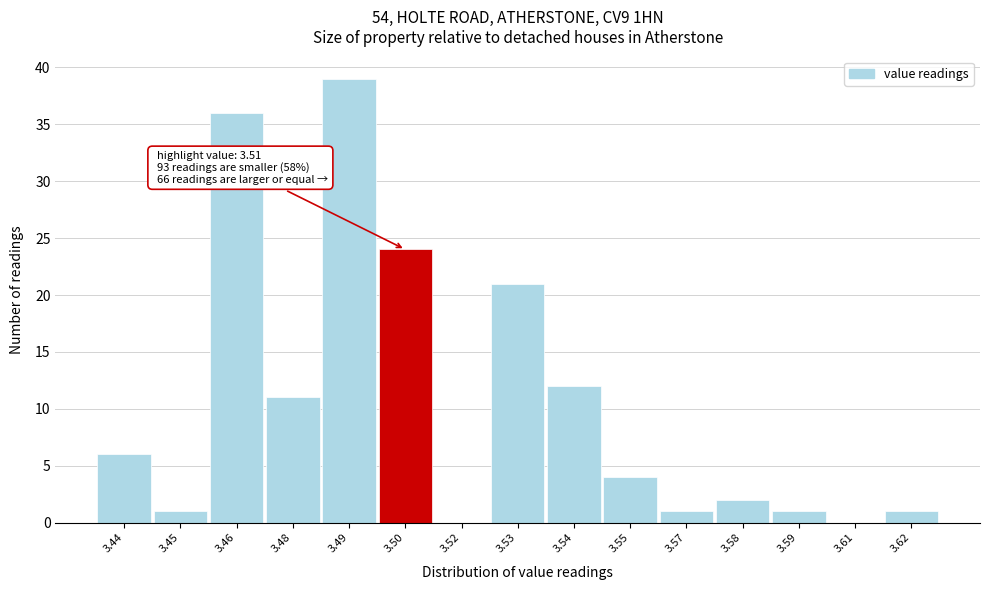

Reading right to left, what are all the values shown in this chart?

3.62=1	3.61=0	3.59=1	3.58=2	3.57=1	3.55=4	3.54=12	3.53=21	3.52=0	3.50=24	3.49=39	3.48=11	3.46=36	3.45=1	3.44=6